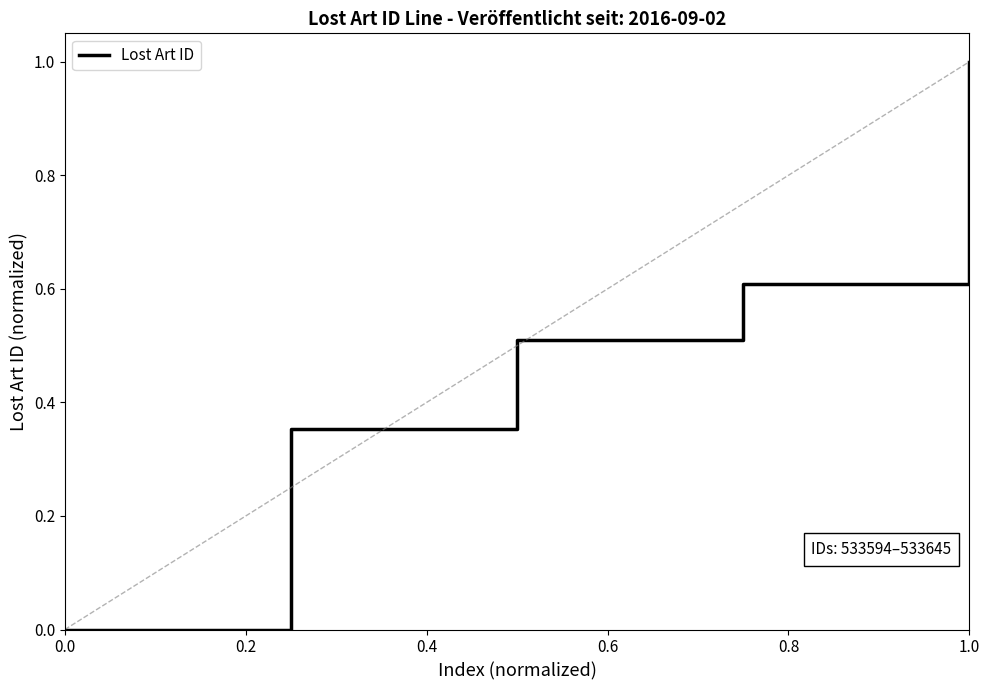

What is the average value?

0.5